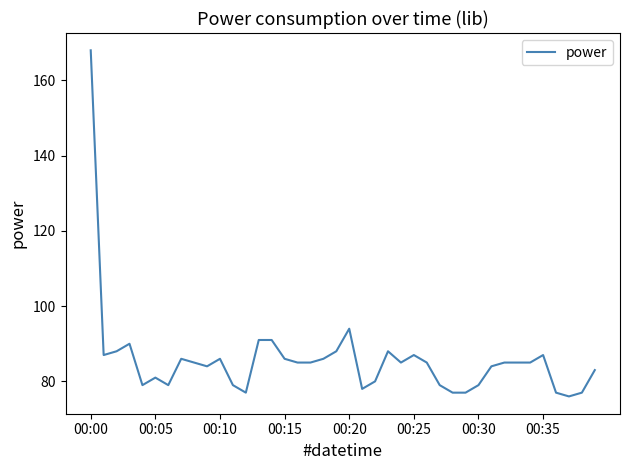

What is the maximum value shown in the chart?

168